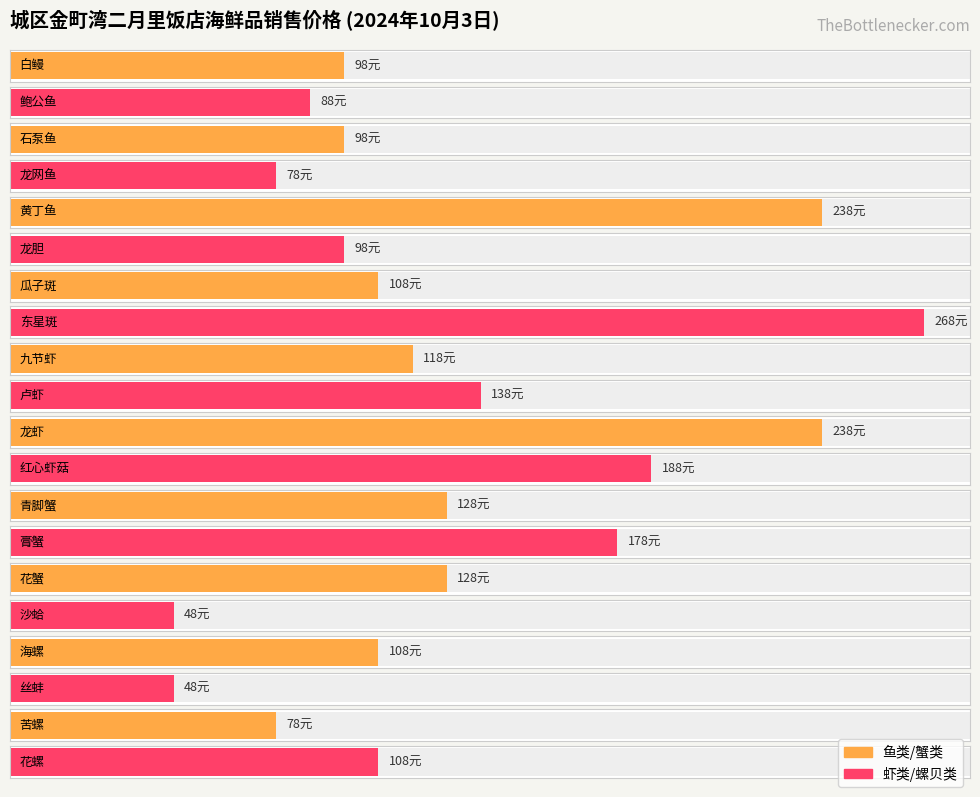

At which label does the data first exceed 108?

黄丁鱼